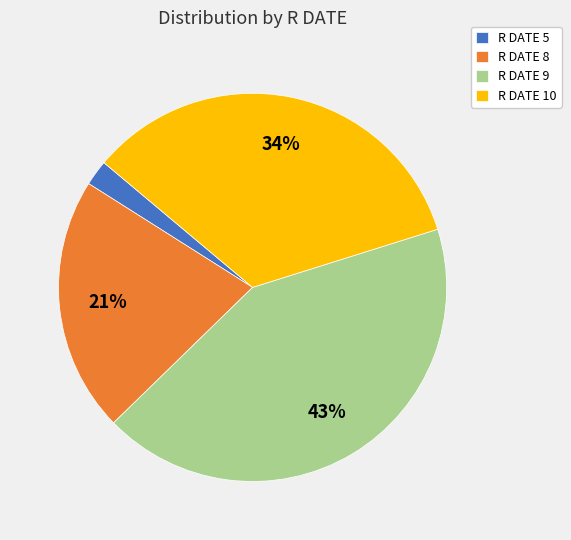

How many slices are in this pie chart?

4